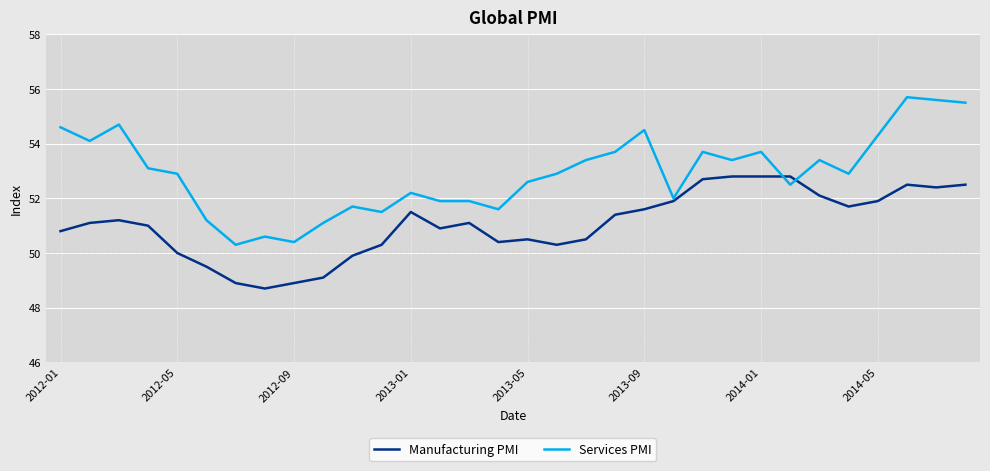

What is the highest value of the Manufacturing PMI series?

52.8